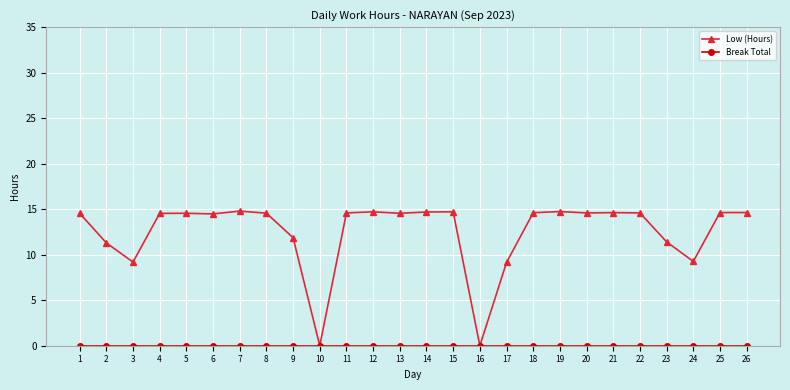

What is the value of the Low (Hours) point at the 2nd from the left?

11.3